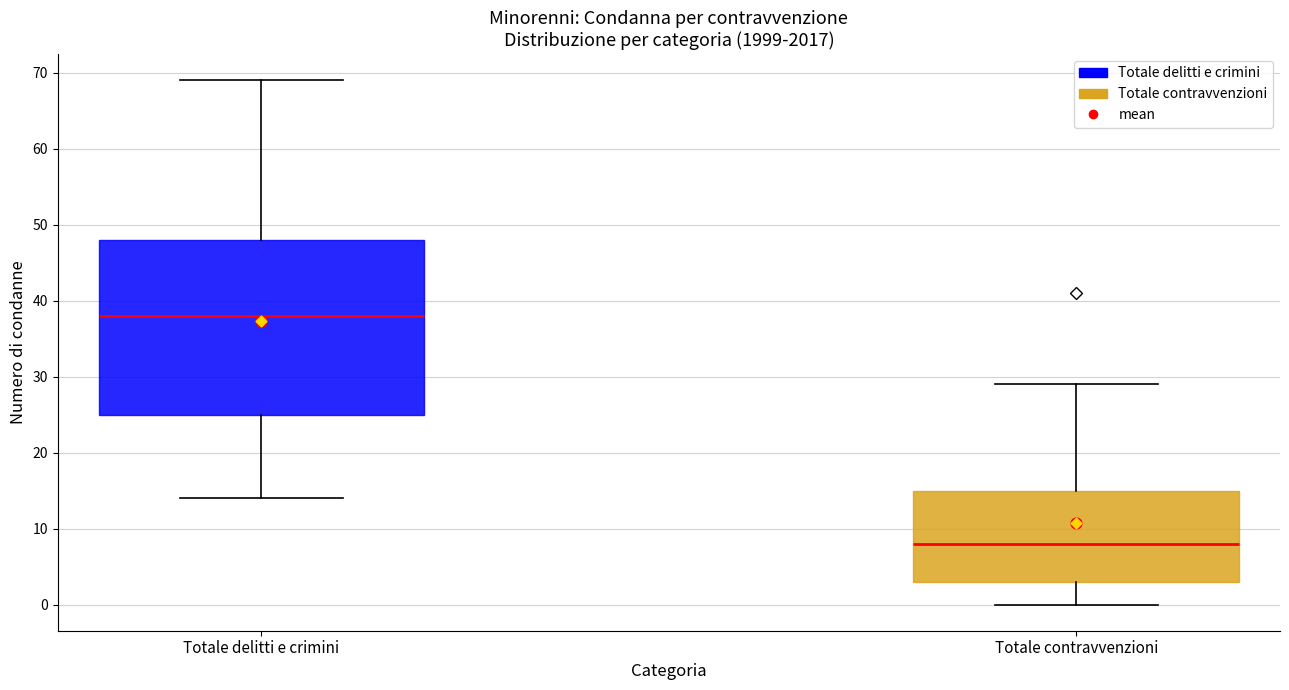

Where is the upper edge of the box for Totale contravvenzioni on the y-axis? The values are not printed on the chart, so give them approximately, as read against the axis.

15